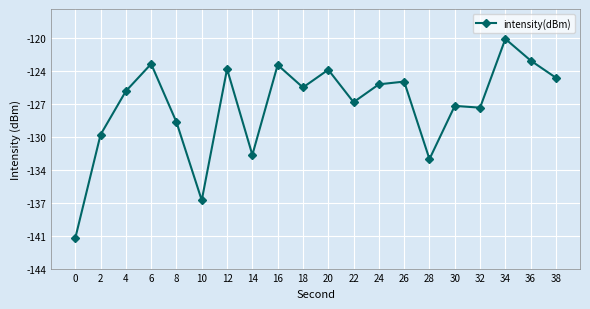

What value does the data have at 6?

-122.8